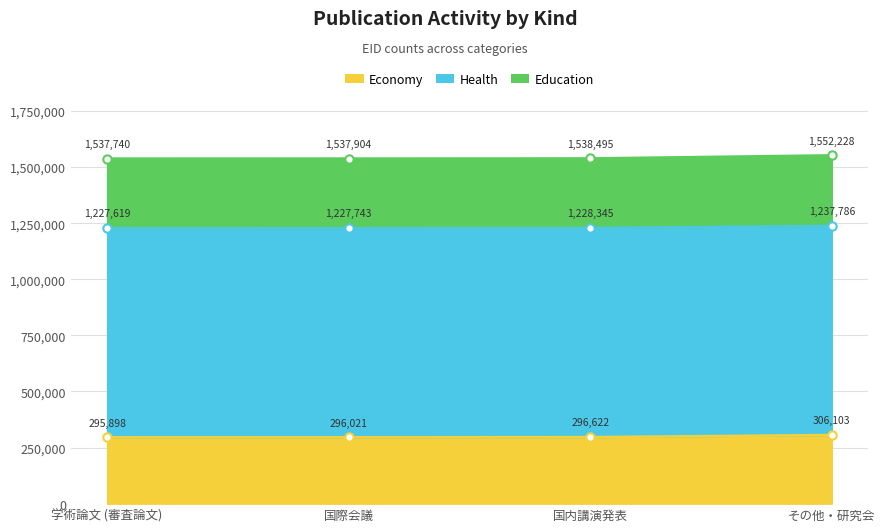

Which has a higher value, 国内講演発表 or その他・研究会?

その他・研究会